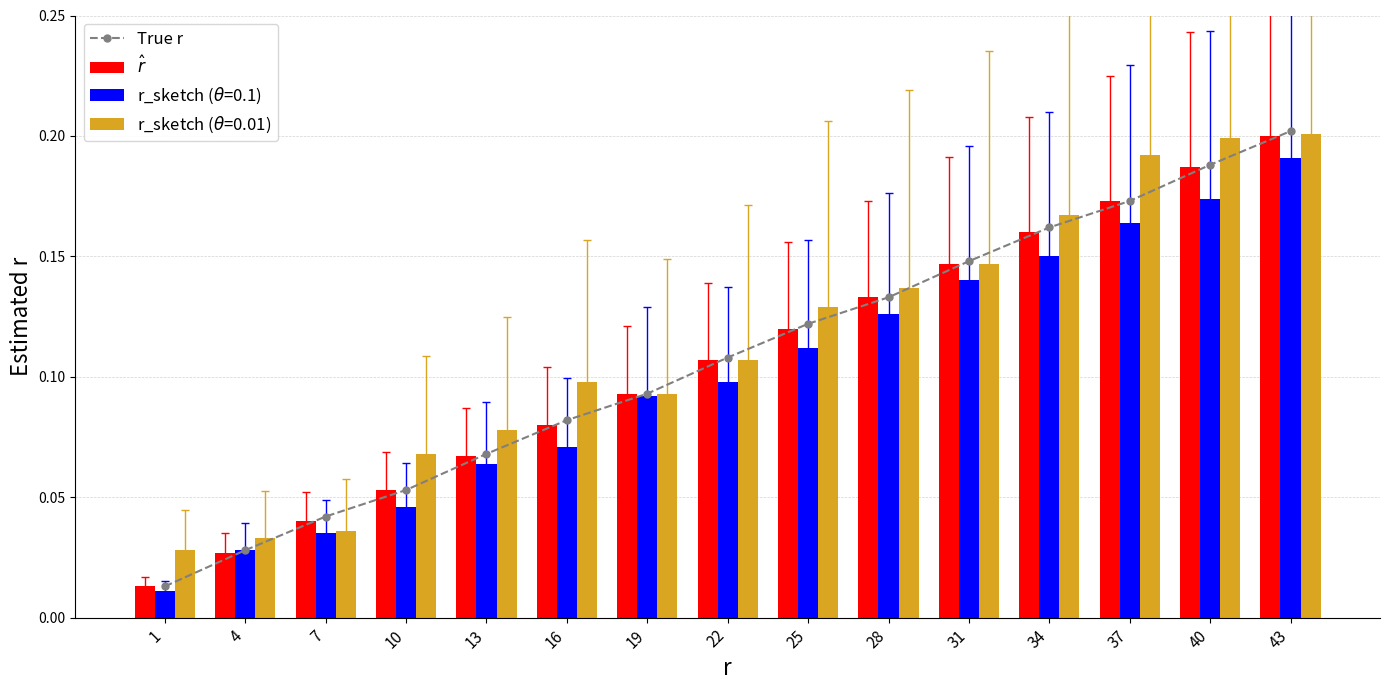

The True r series shows 0.2 at 34. True or false?

True